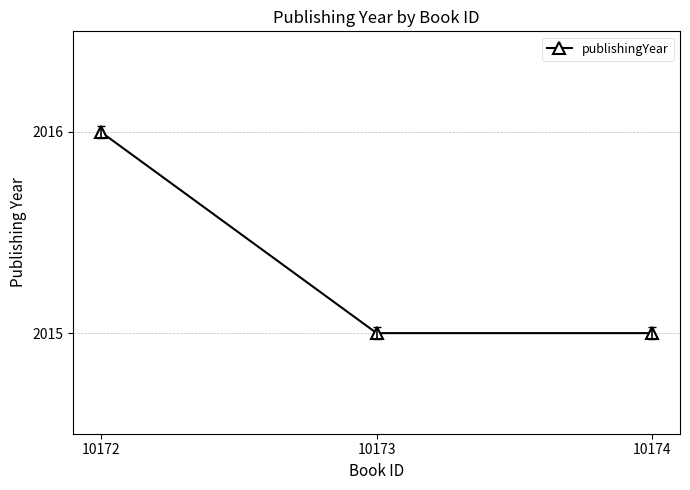

Approximately how many times larger is the value at 10173 compared to 10174?

1.0